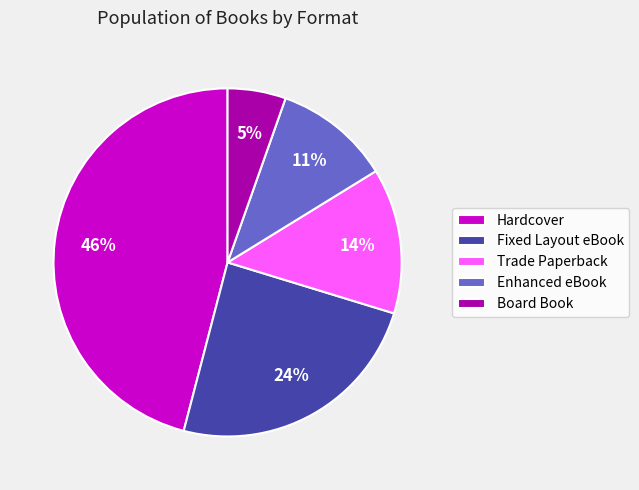

Approximately how many times larger is the value at Board Book compared to Enhanced eBook?

0.5